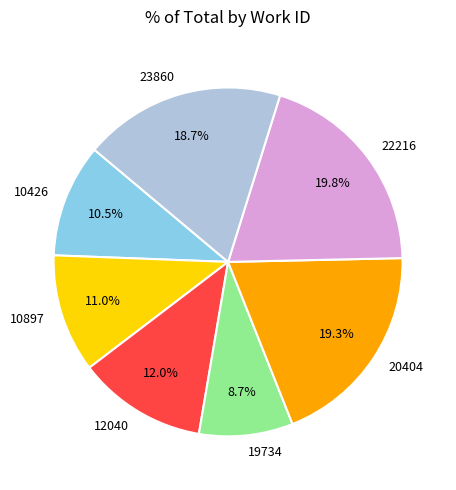

What percentage is NOT represented by 10426?

89.5%